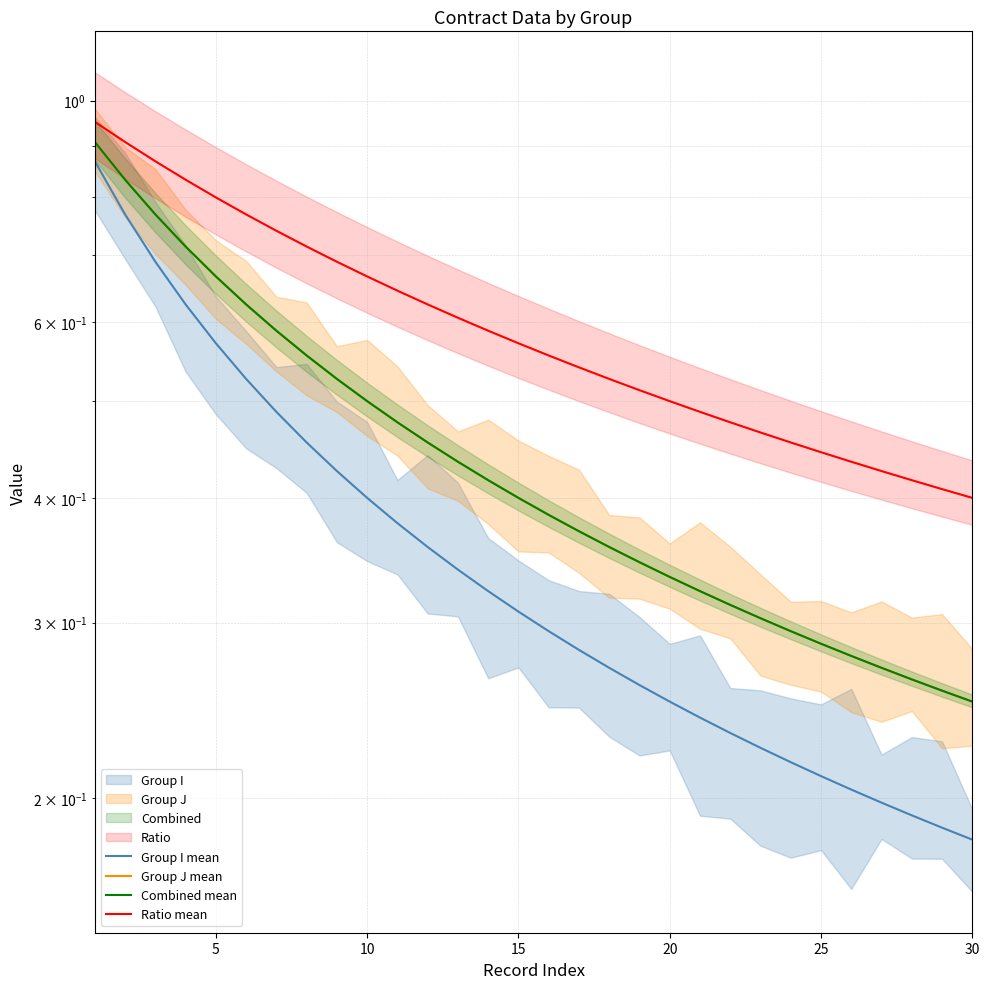

Between 15 and 9, which series saw the biggest shift?

Group I mean